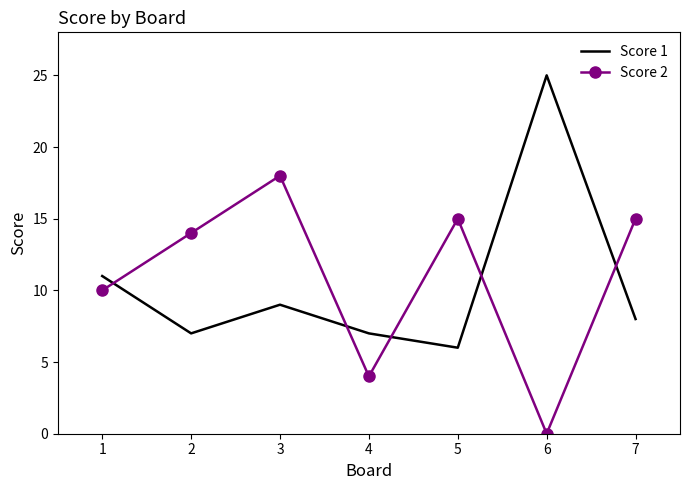

At how many categories does at least one series exceed 16?

2